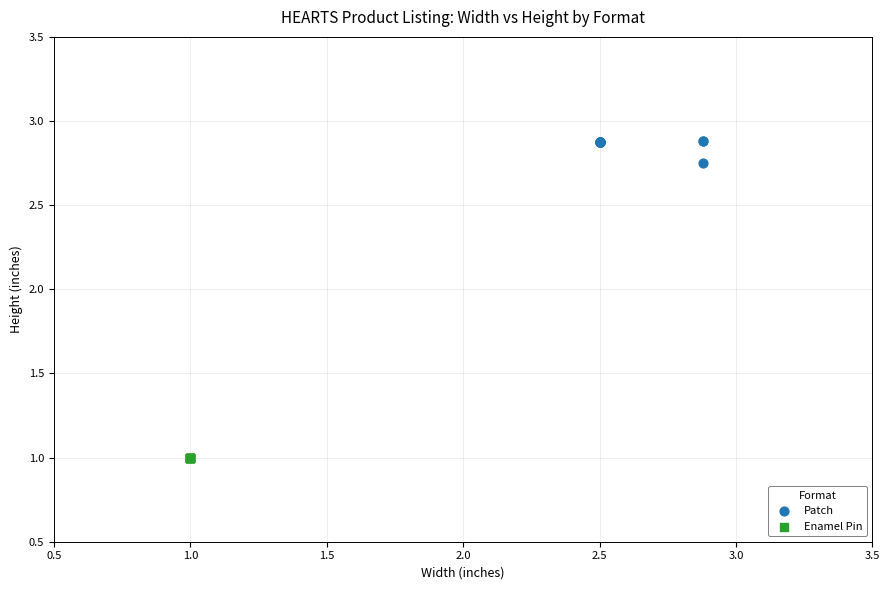

Which series reaches the minimum Y coordinate?

Enamel Pin